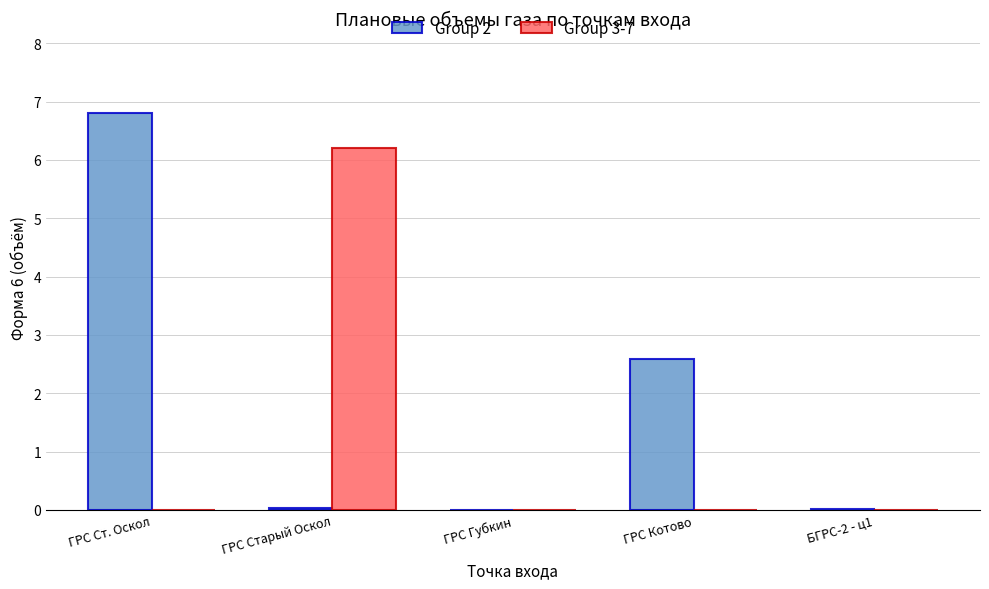

Which series has the widest spread of values?

Group 2